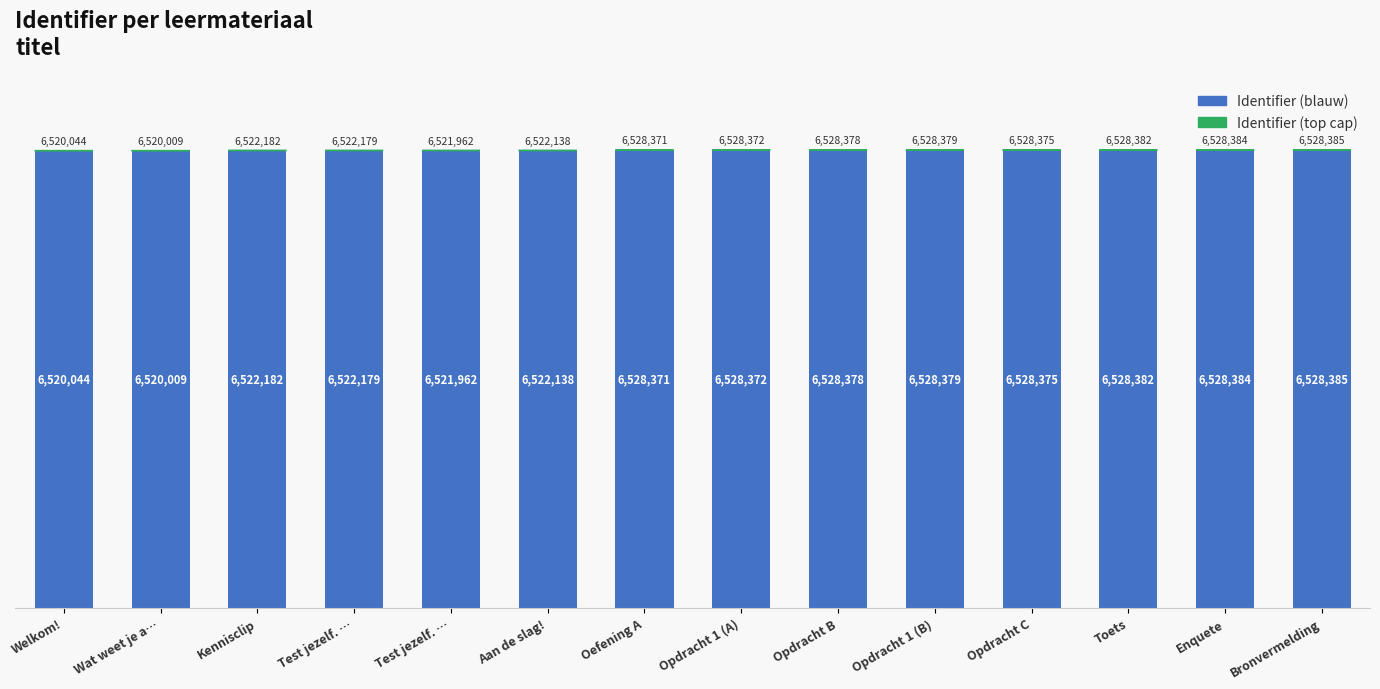

Approximately how many times larger is the value at Test jezelf. … compared to Opdracht 1 (B)?

1.0